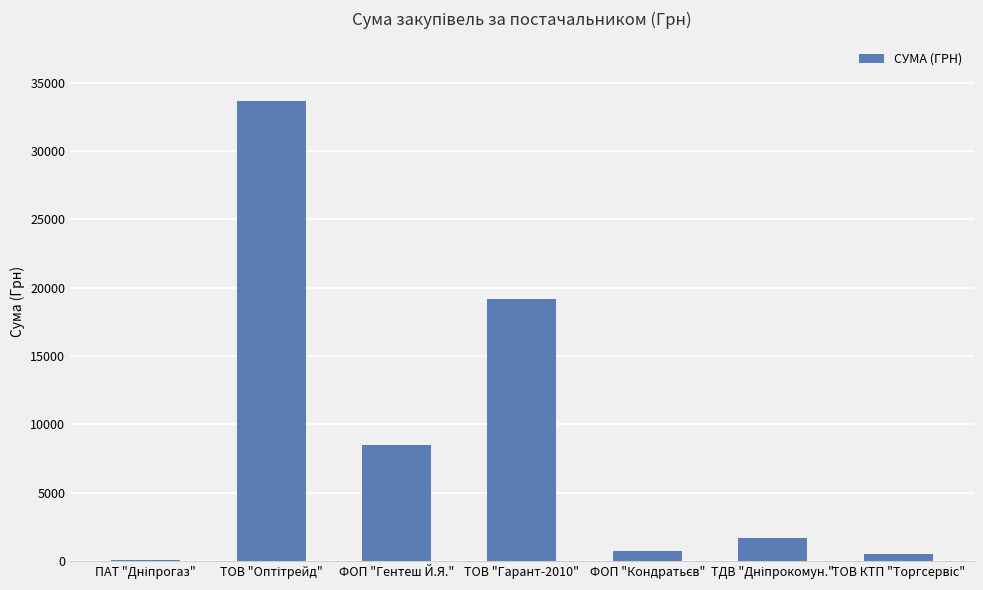

What is the sum of all values?

64341.1